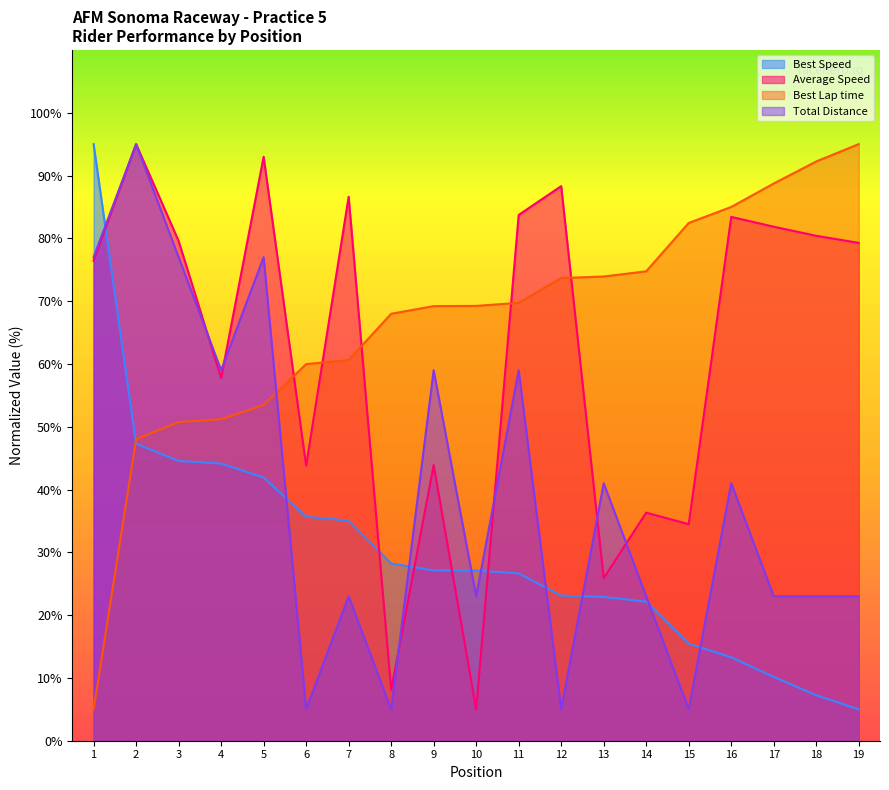

Is the value of Best Speed at 15 greater than the value of Total Distance at 7?

No